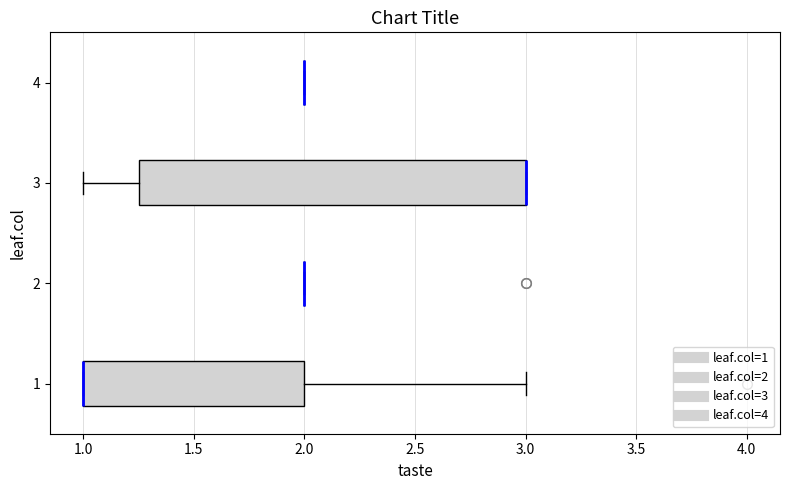

Which box is the widest, from its left edge to its right edge?

3